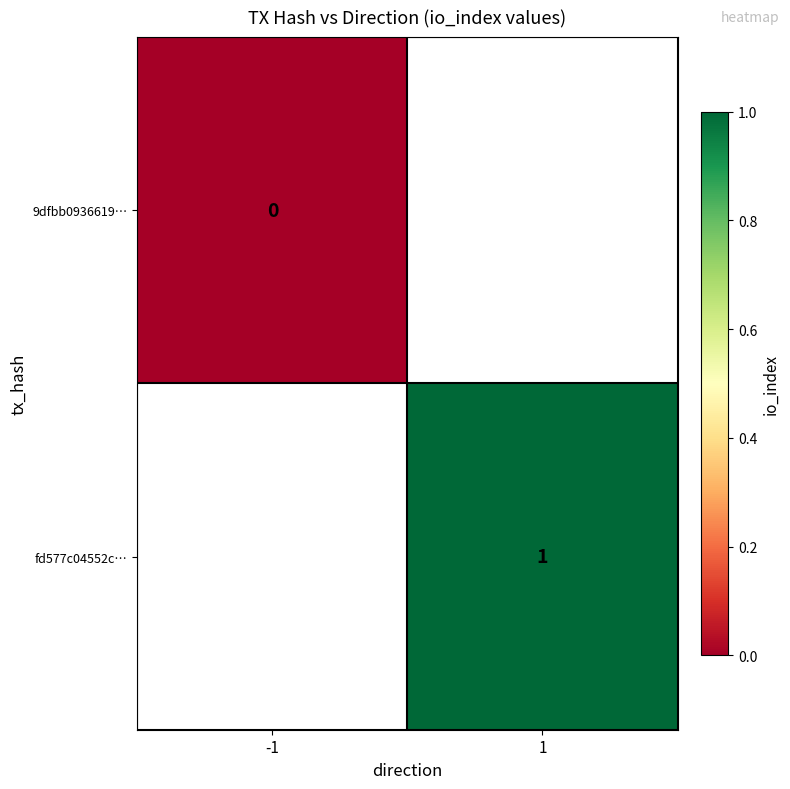

The value of fd577c04552c… at 1 is 1. True or false?

True